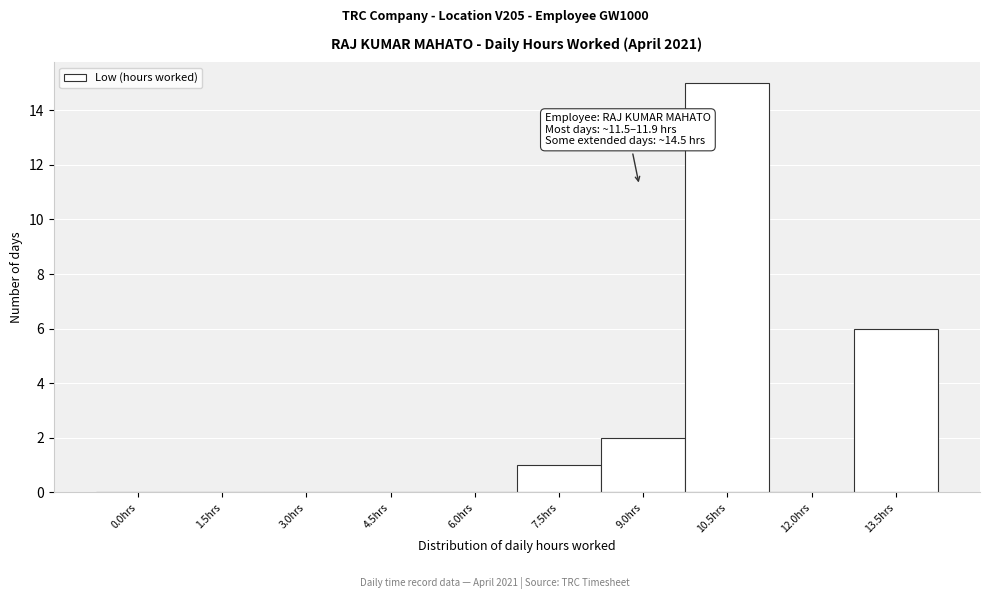

Reading left to right, transcribe all the data shown in this chart.

0.0hrs=0	1.5hrs=0	3.0hrs=0	4.5hrs=0	6.0hrs=0	7.5hrs=1	9.0hrs=2	10.5hrs=15	12.0hrs=0	13.5hrs=6